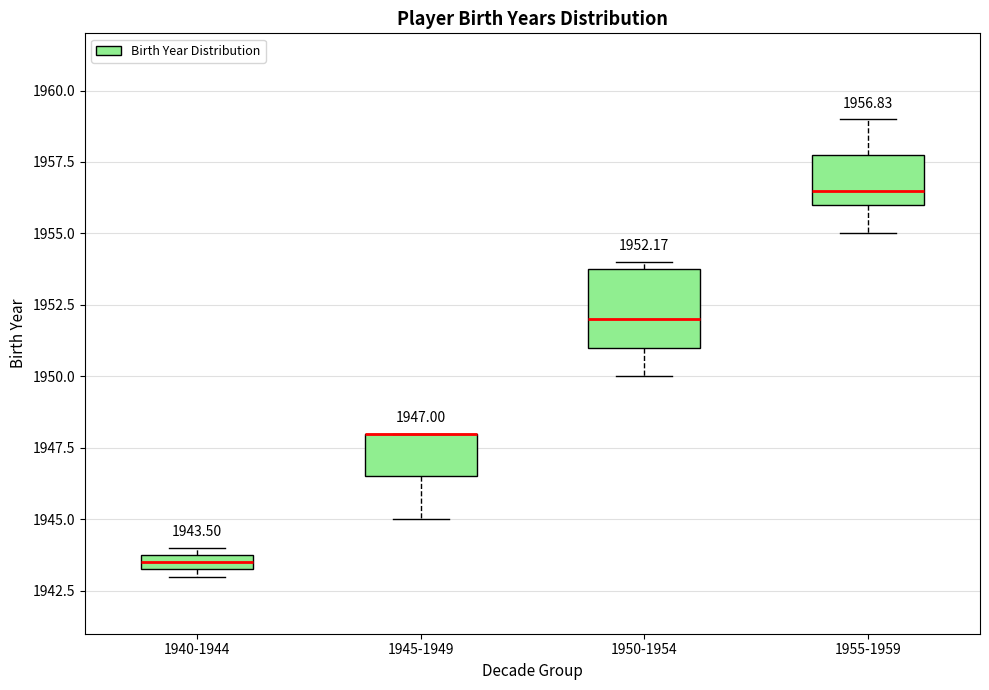

Comparing the boxes themselves (not the whiskers), which one is the tallest?

1950-1954